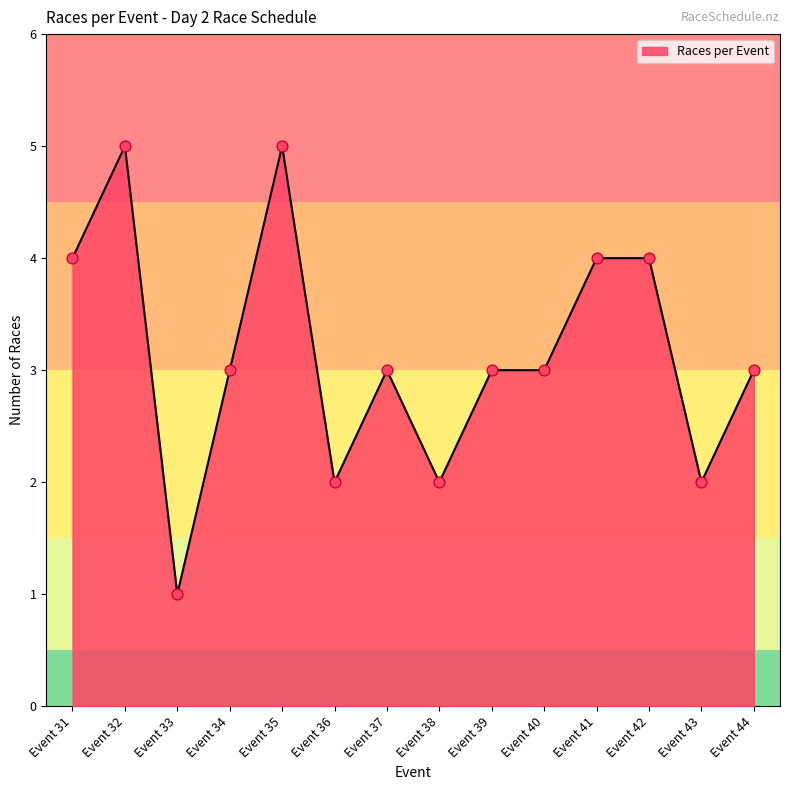

What is the ratio of the value at Event 41 to the value at Event 42?

1.0